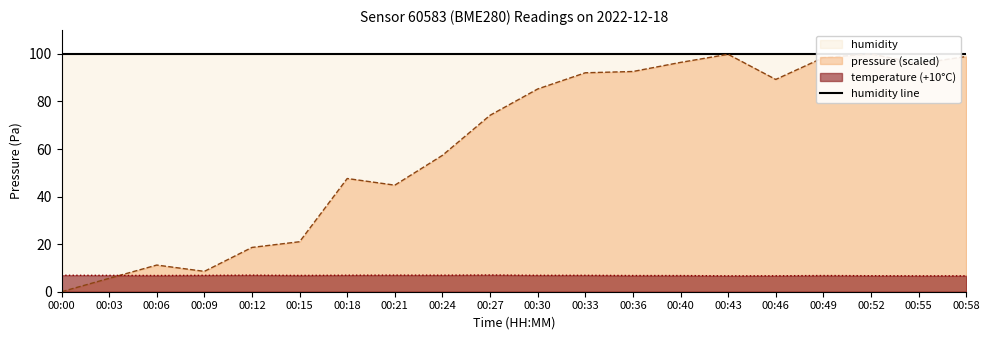

What is the highest value of the temperature (+10°C) series?

7.0